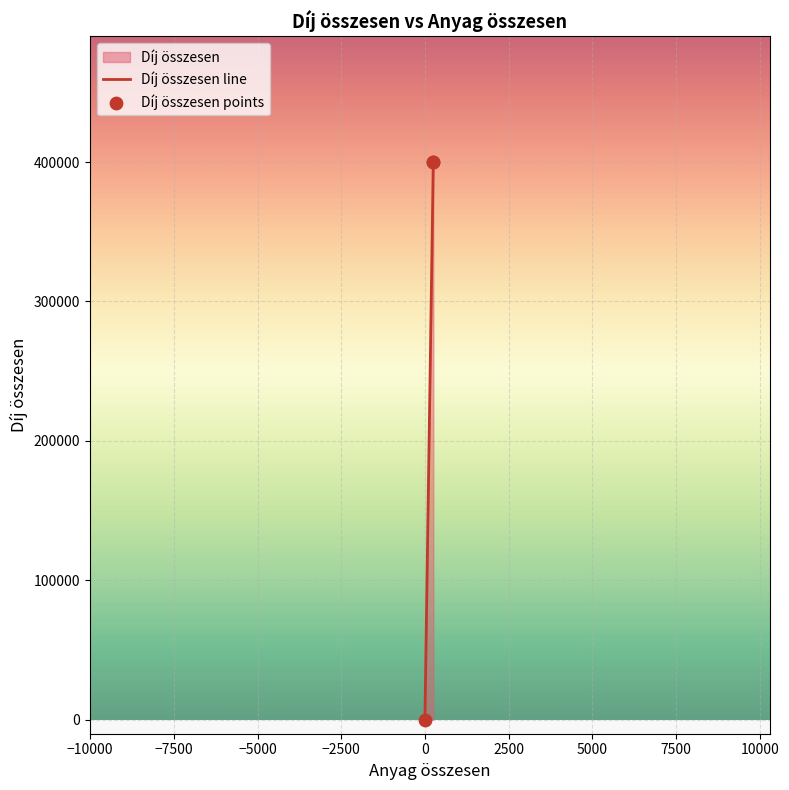

Which series contains the lowest Y value?

Díj összesen line